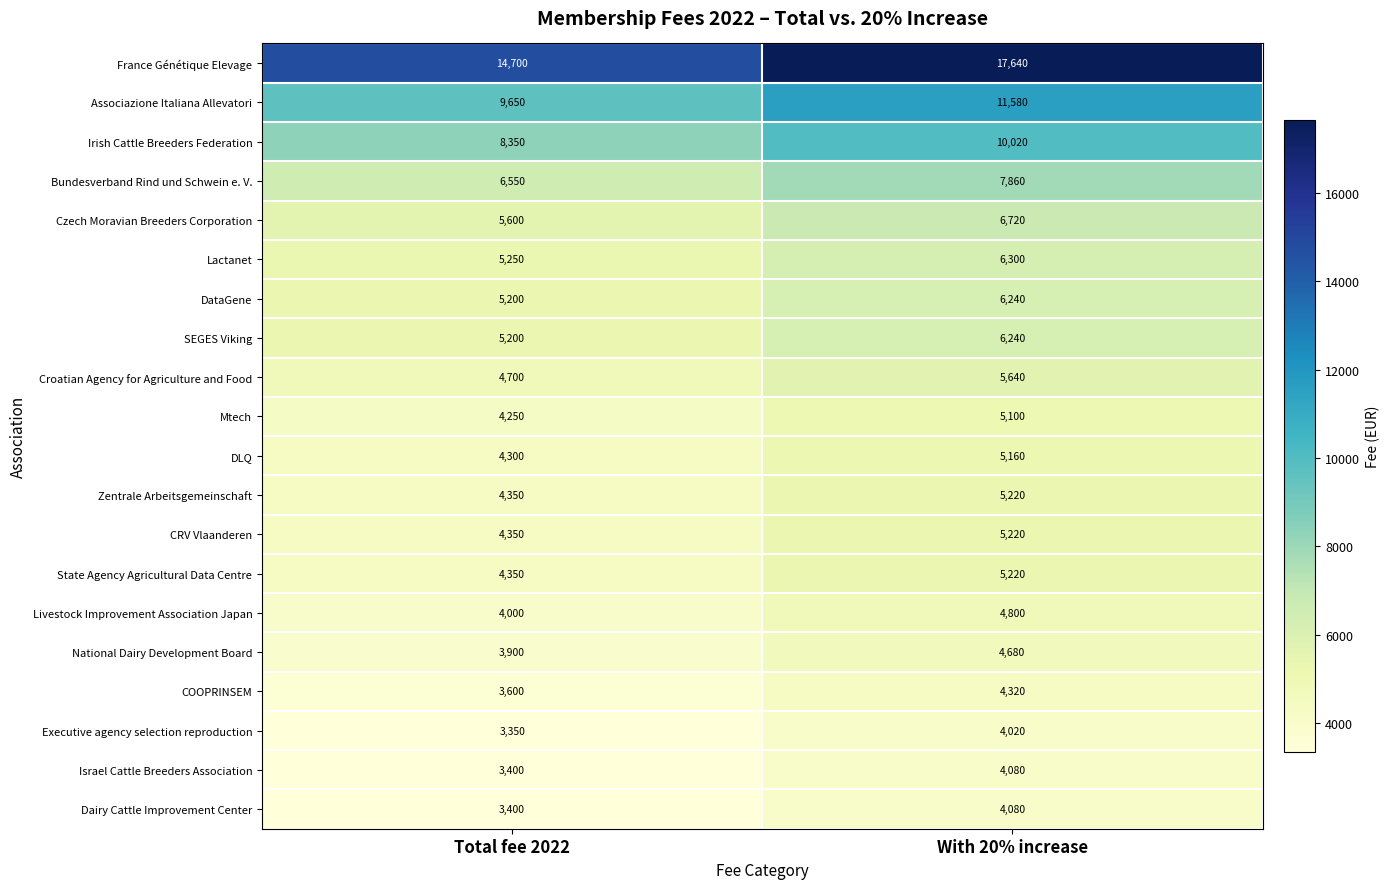

Which series has the largest range (max minus min)?

France Génétique Elevage